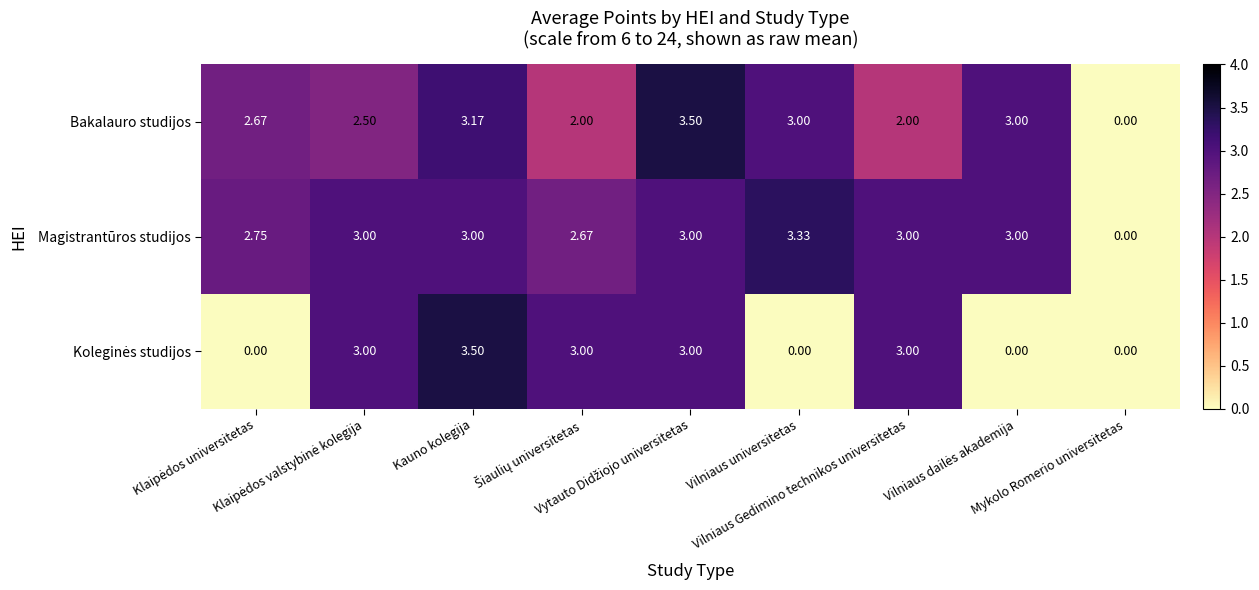

What is the total value across all series at Kauno kolegija?

9.7